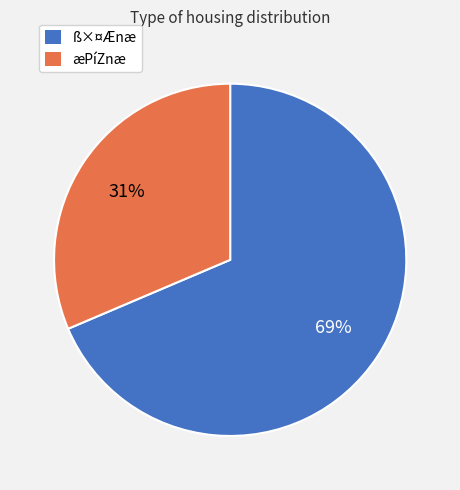

Rank the categories by value from lowest to highest.

æPíZnæ, ß×¤Ænæ